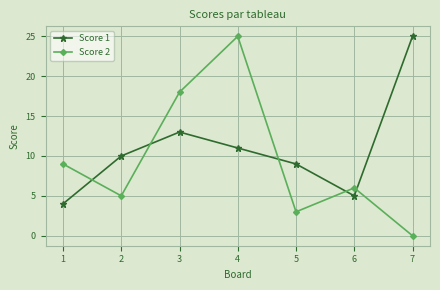

Rank the series at 1 from highest to lowest value.

Score 2, Score 1